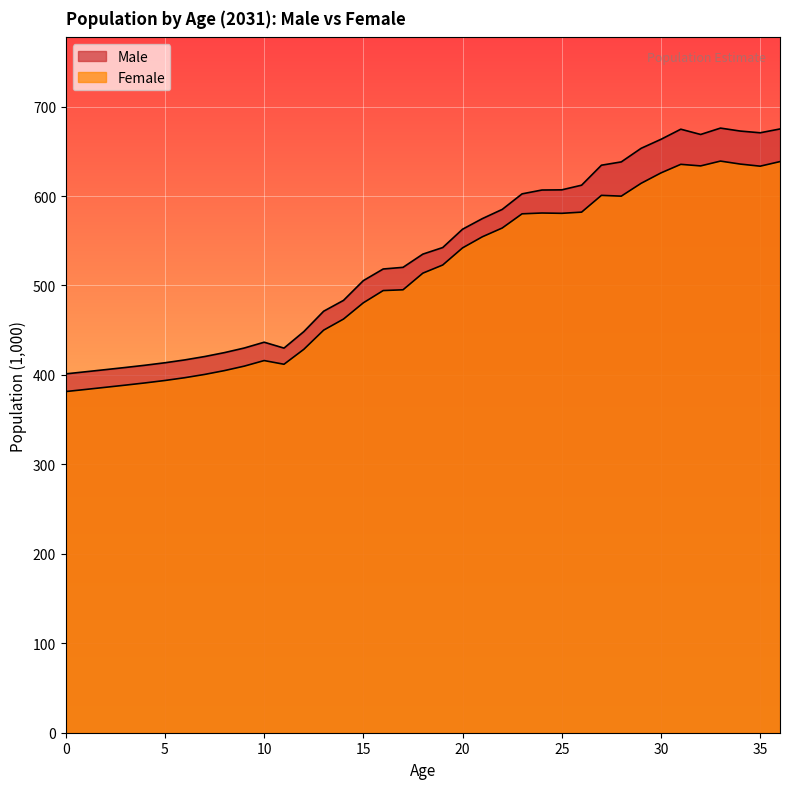

True or false: Female and Male intersect in this chart.

False